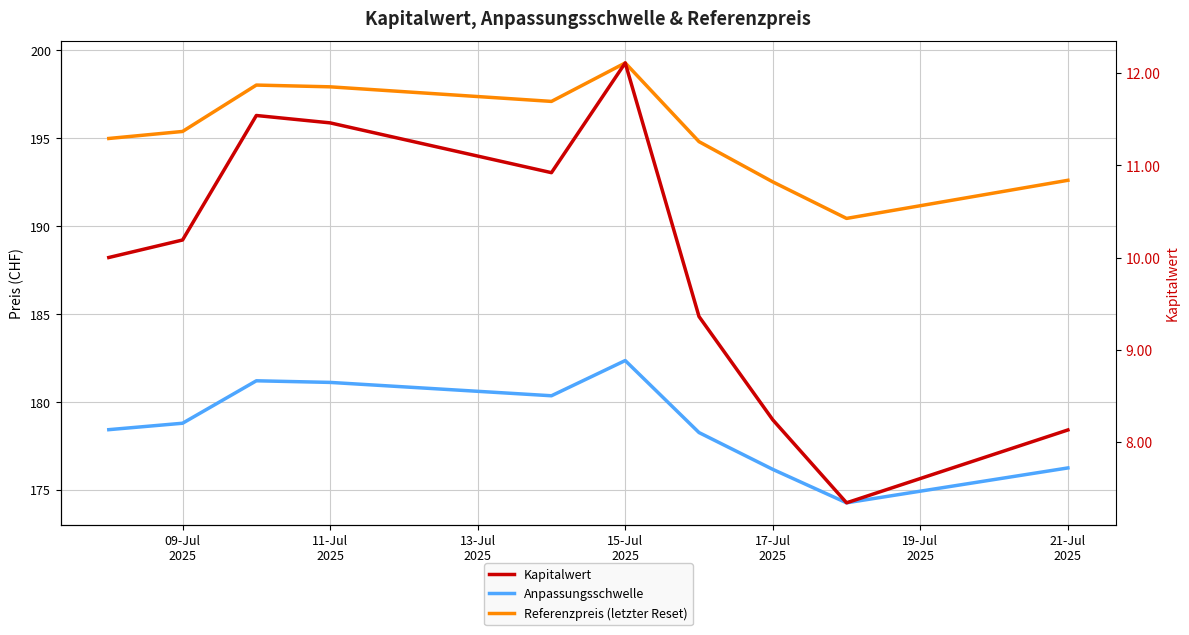

True or false: Kapitalwert has more than 1 interior local peaks.

True